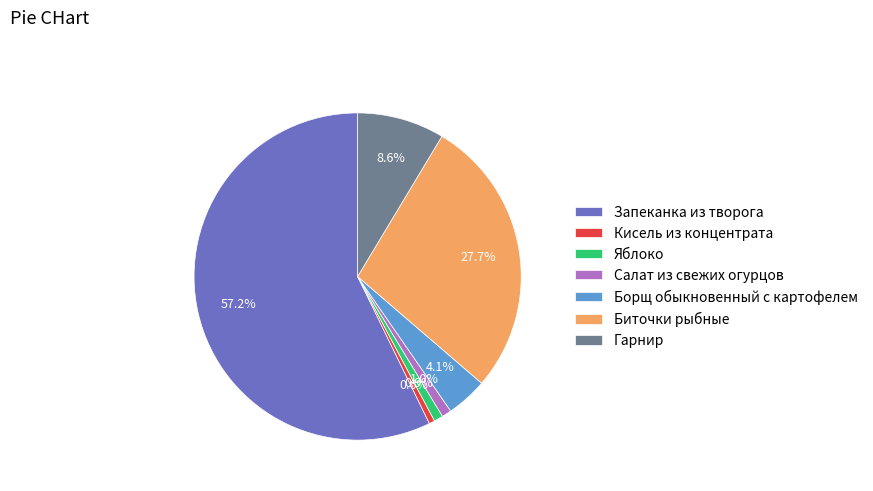

To the nearest percent, what is the combined percentage of Яблоко and Биточки рыбные?

29%